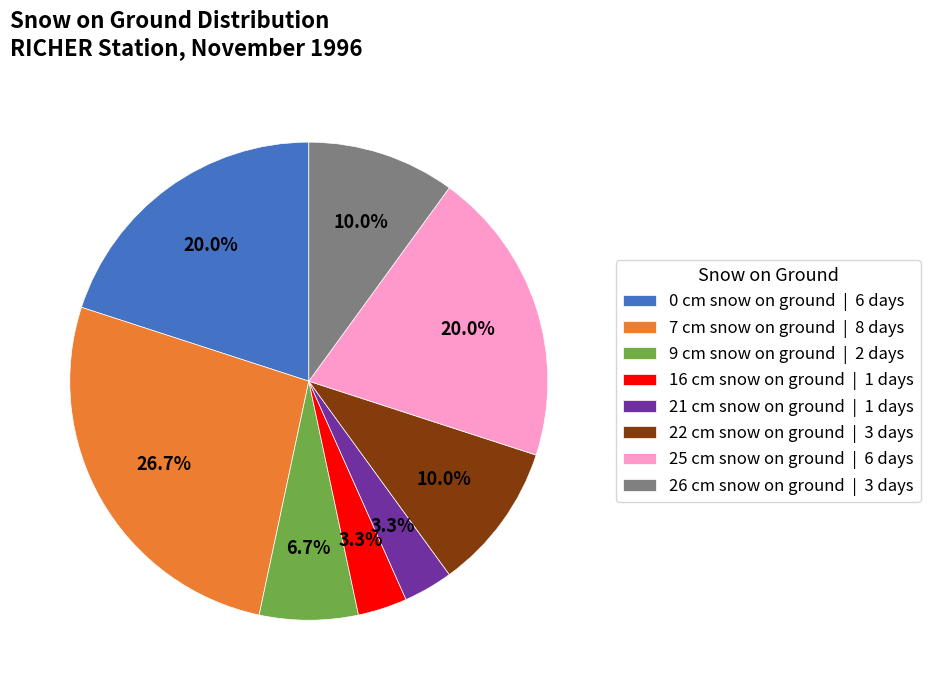

Do 26 cm snow on ground | 3 days and 16 cm snow on ground | 1 days together represent more than half of the pie?

No